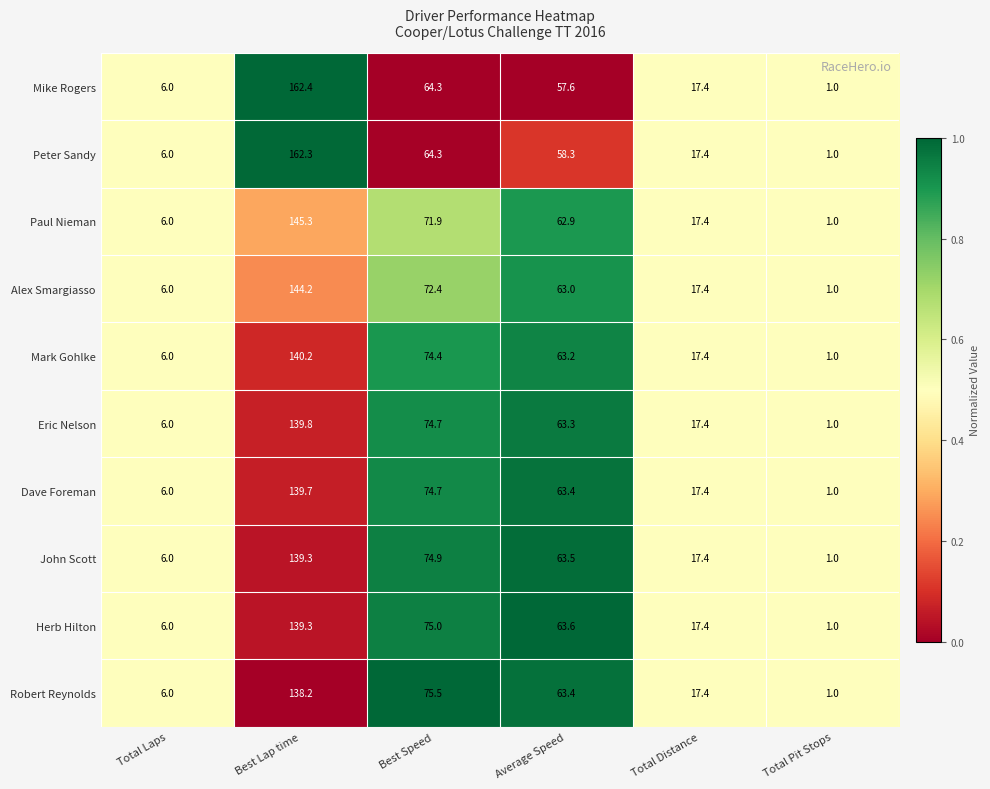

Where does the Paul Nieman series first go above 62?

Best Lap time